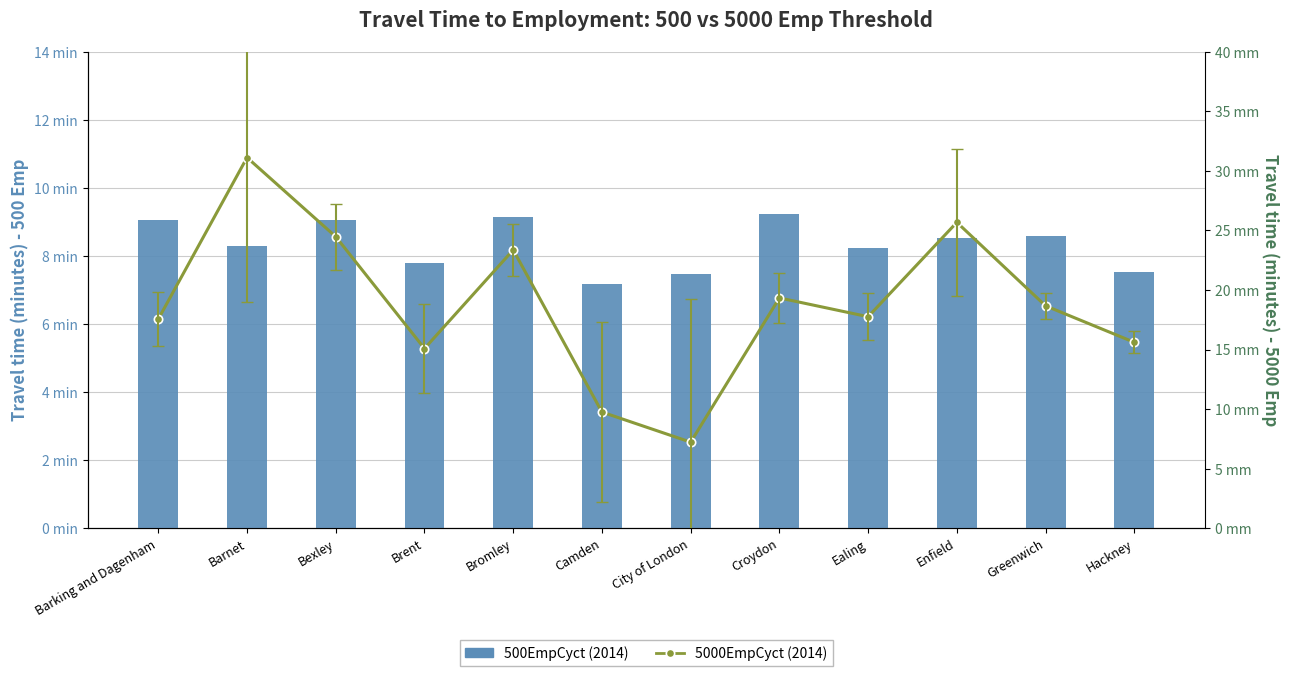

What is the smallest value displayed?

7.2